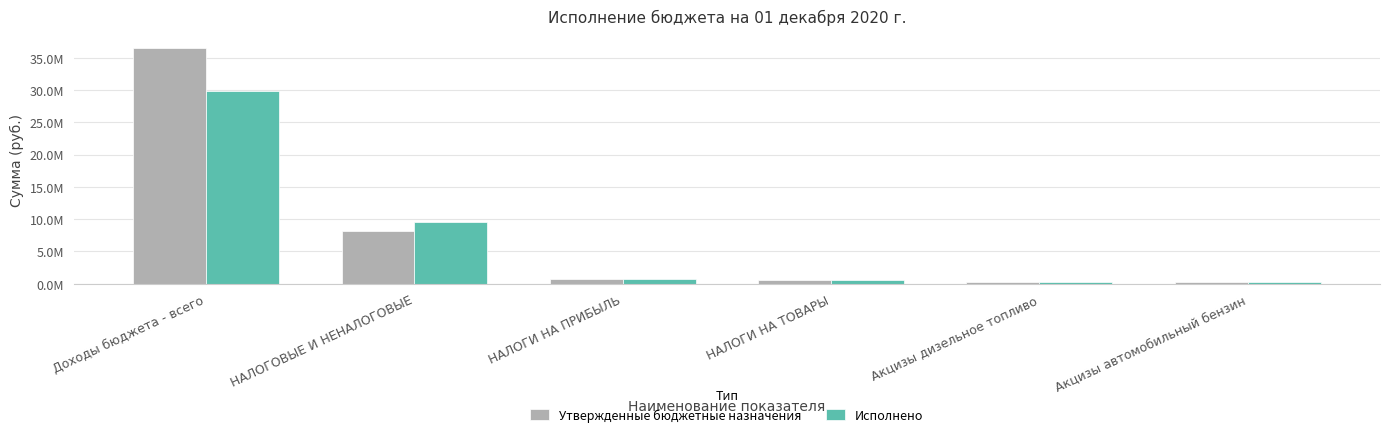

Which series changed the most between НАЛОГИ НА ТОВАРЫ and Акцизы дизельное топливо?

Утвержденные бюджетные назначения